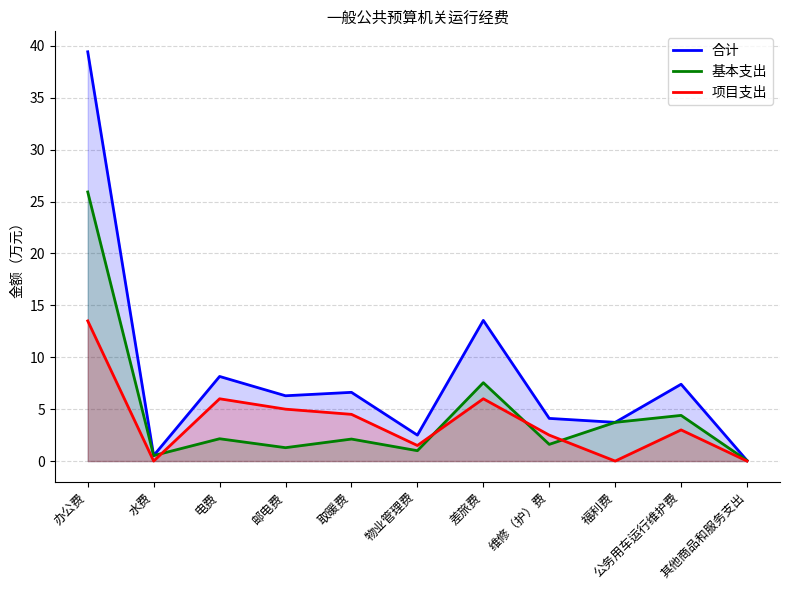

True or false: 项目支出 and 合计 intersect in this chart.

False